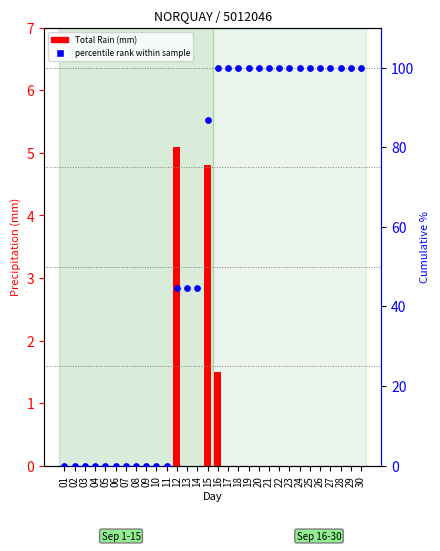

At how many categories does at least one series exceed 11?

19